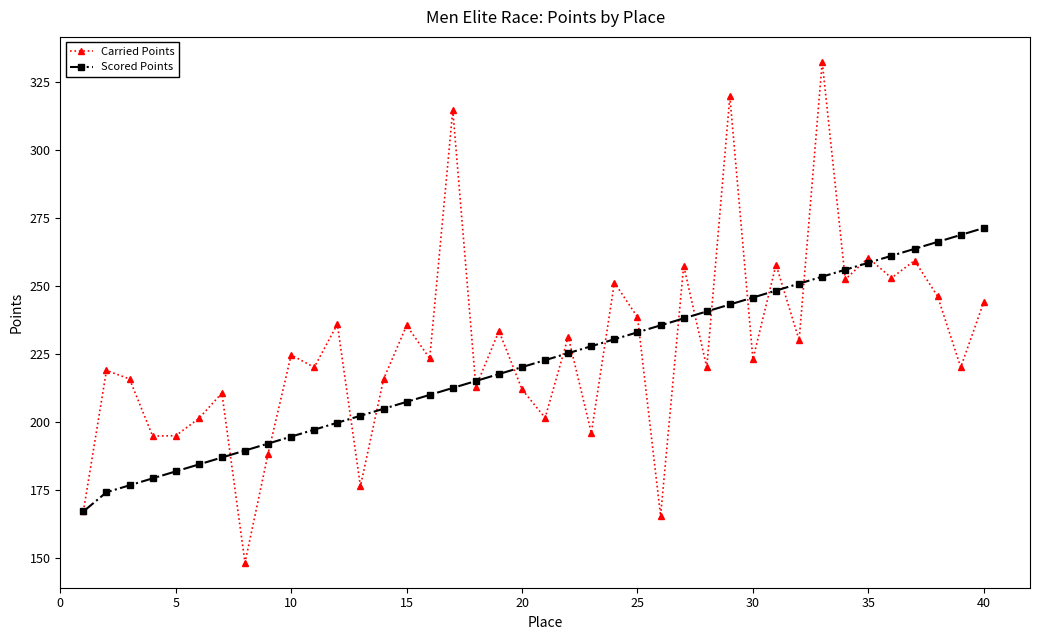

Which series has the largest range (max minus min)?

Carried Points